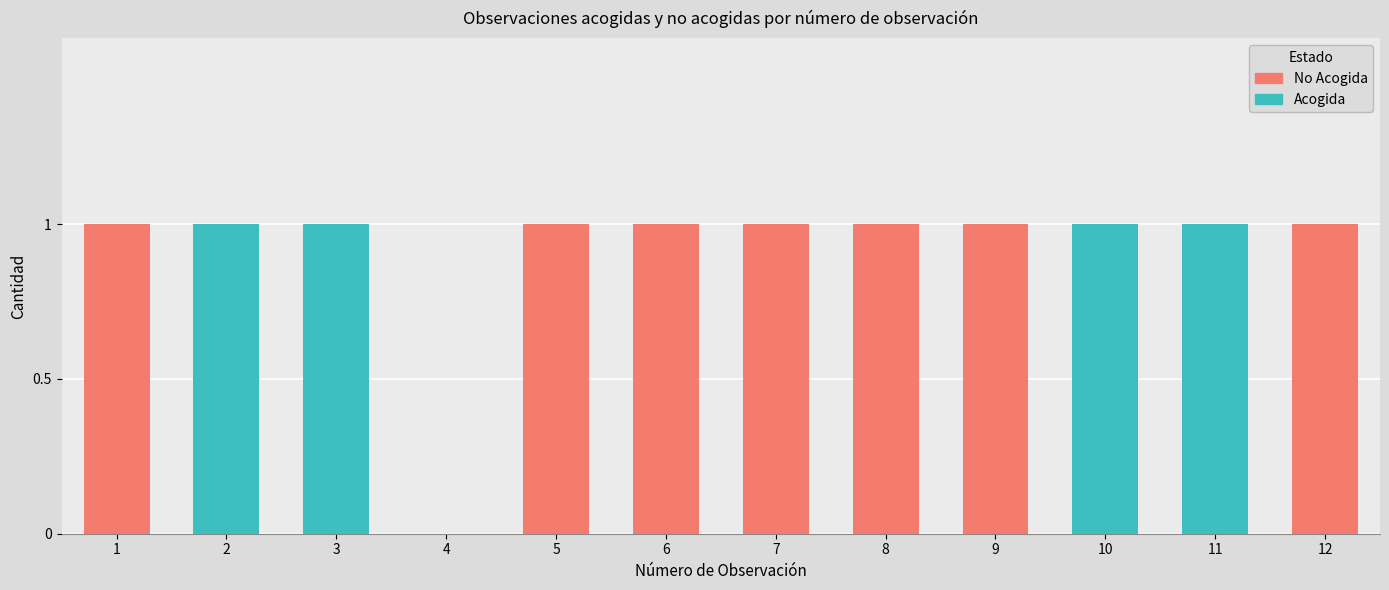

The Acogida series shows 0 at 5. True or false?

True